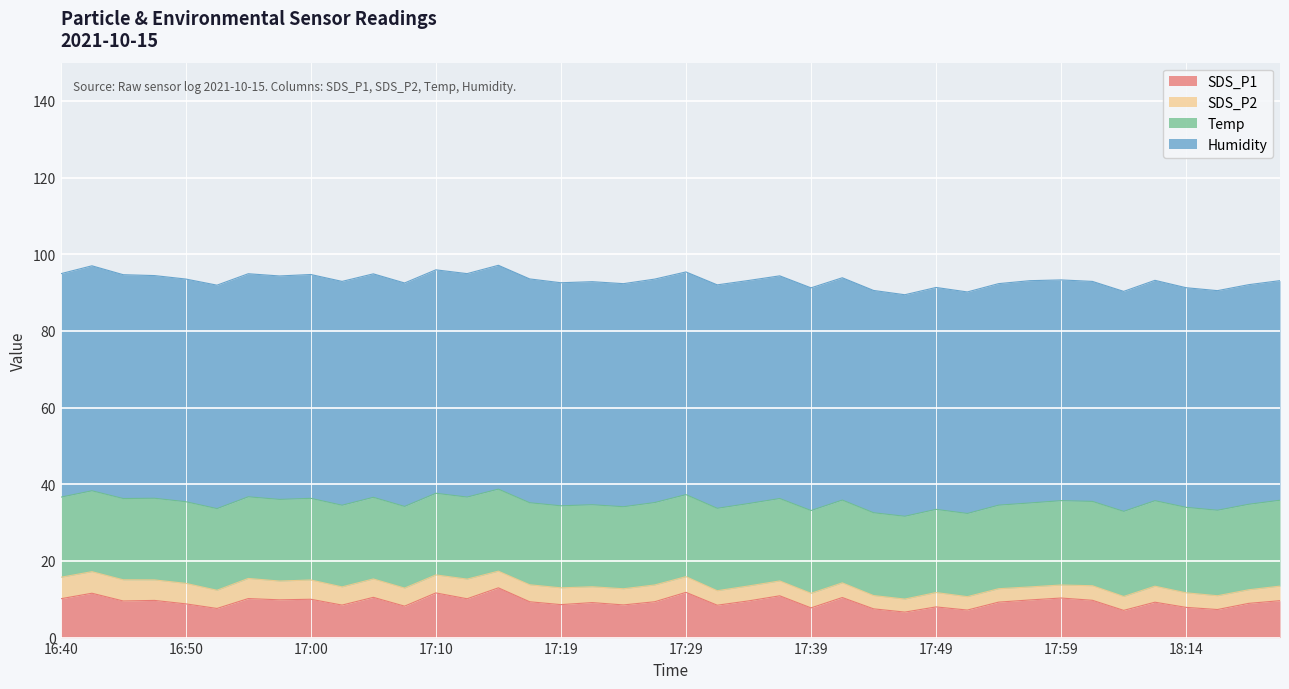

What is the lowest value of the Temp series?

20.9